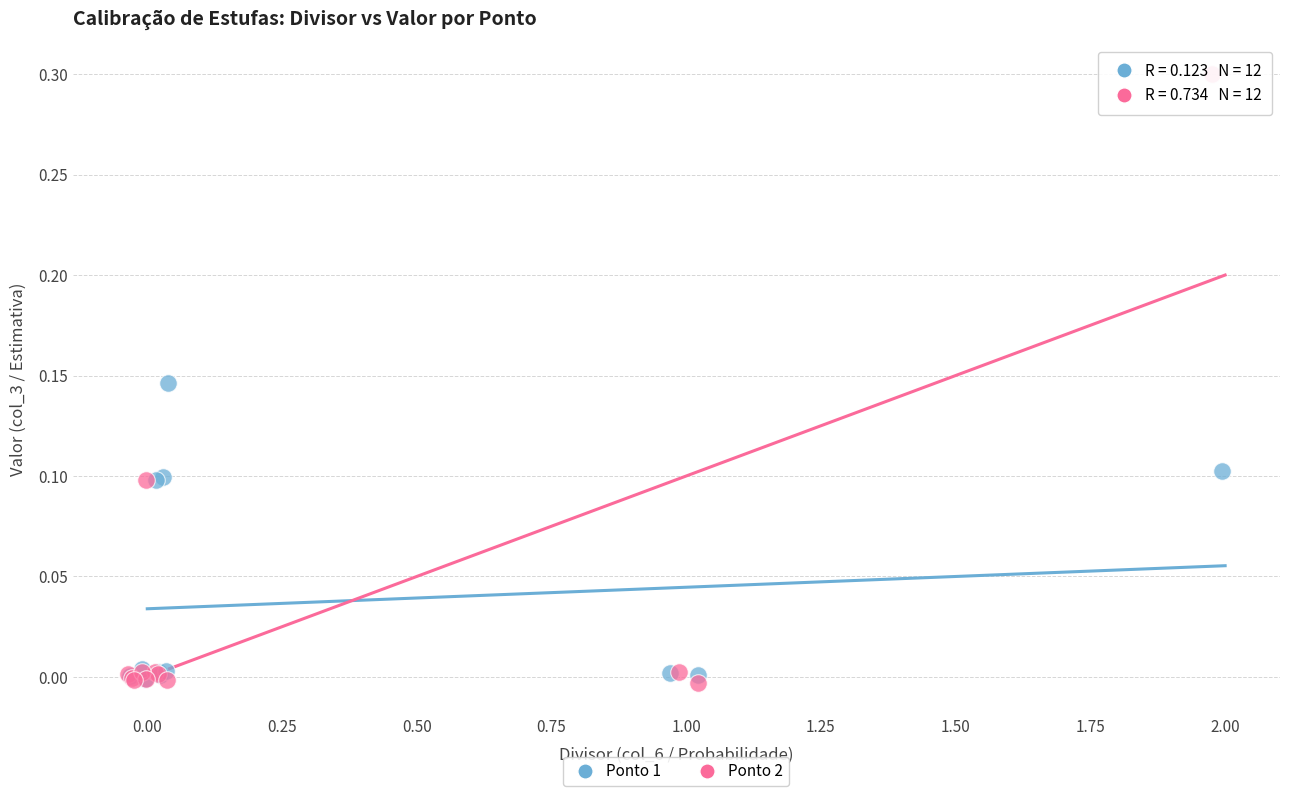

Which series reaches the maximum Y coordinate?

Ponto 2